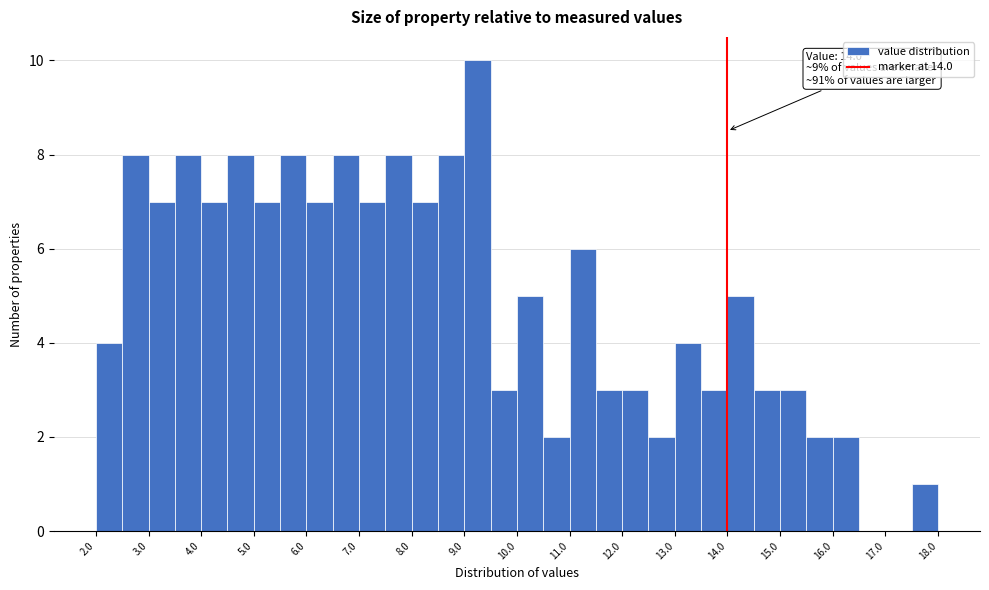

Which range on the x-axis has the tallest bar?

9.0 to 9.5